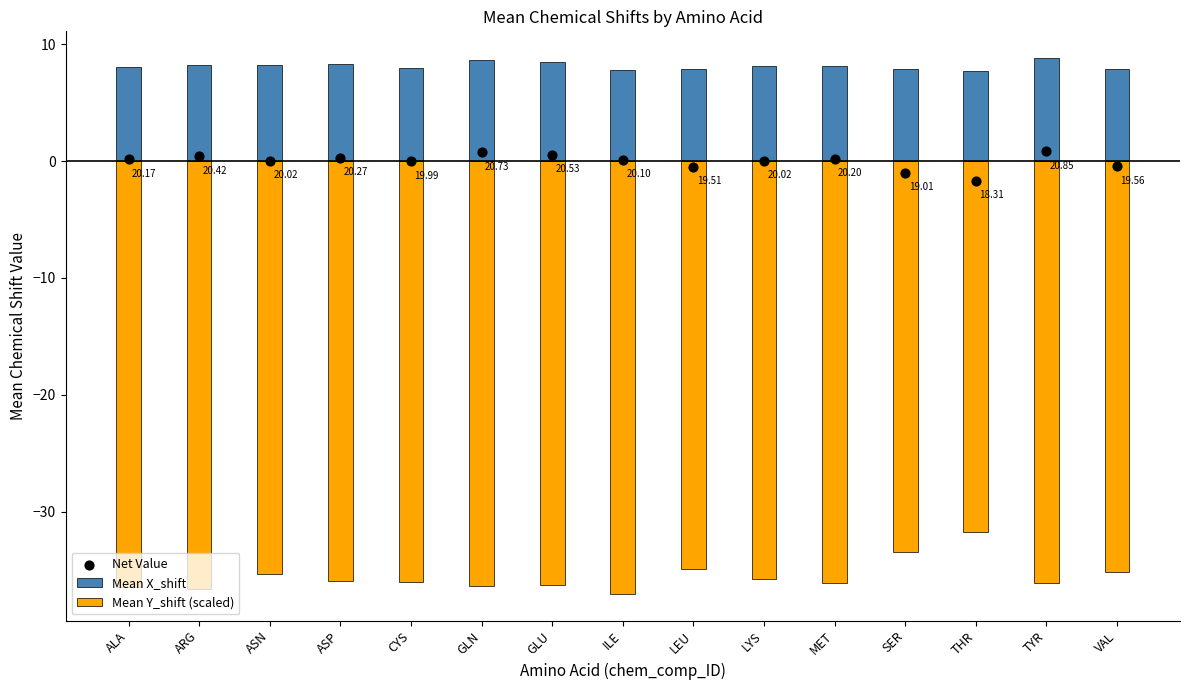

Which series has the widest spread of Y values?

Mean Y_shift (scaled)